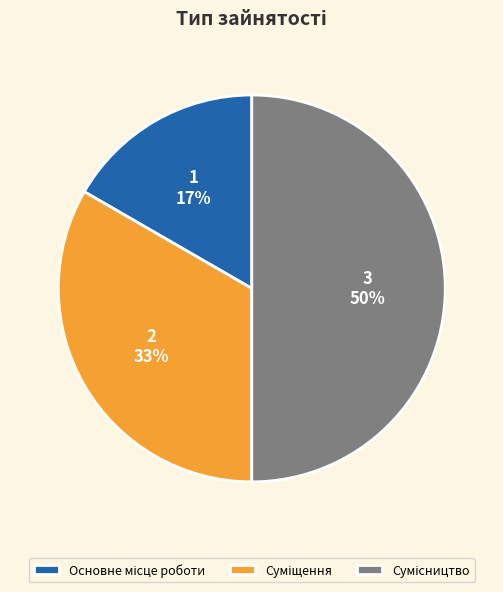

To the nearest percent, what is the average slice percentage?

33%